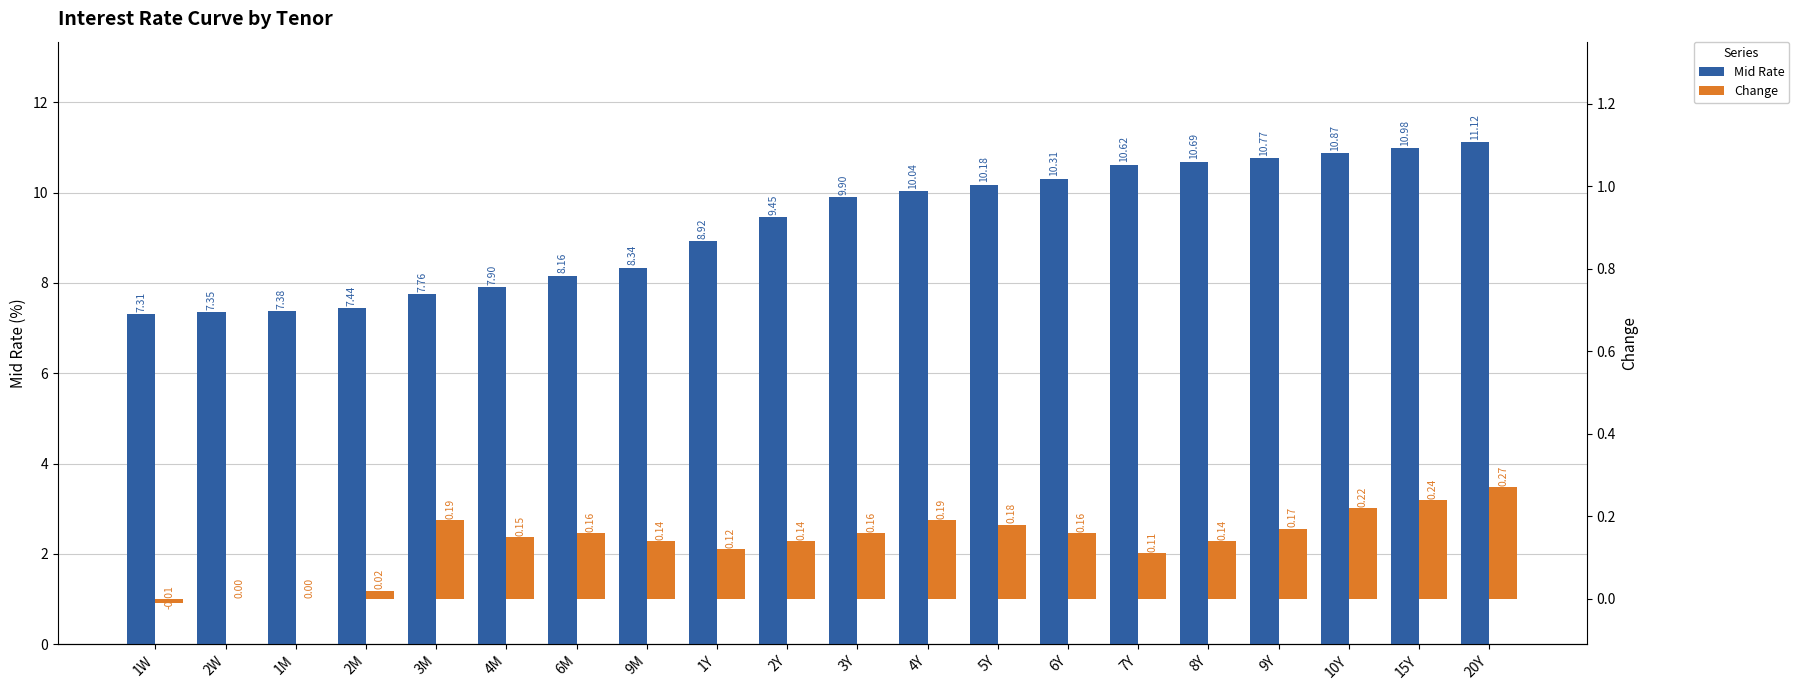

What is the difference between the maximum and minimum values in the Mid Rate series?

3.8